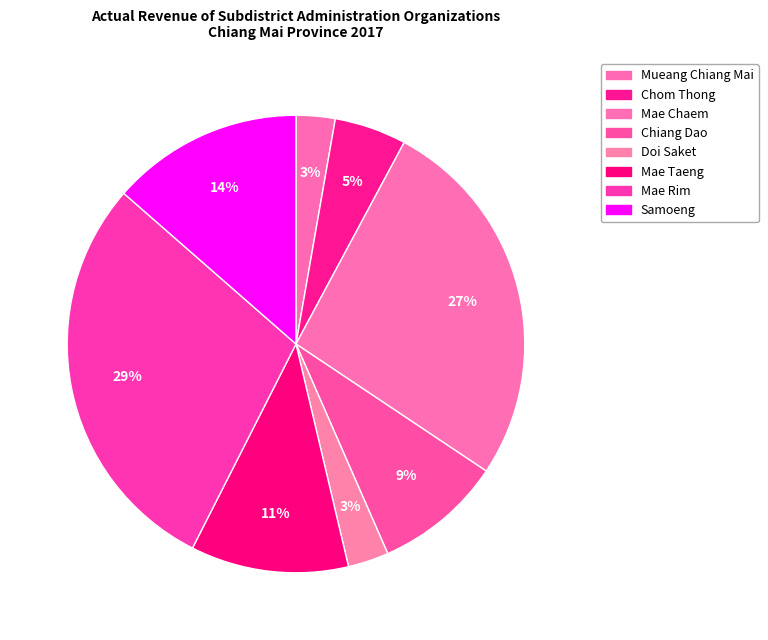

Count the number of slices in the pie.

8